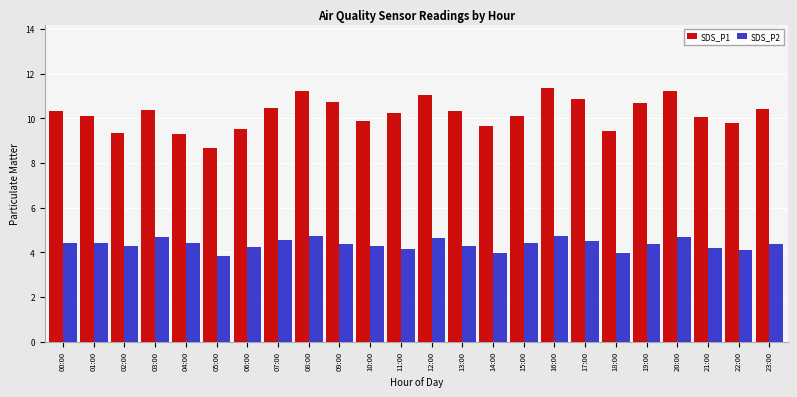

The SDS_P2 series shows 4.3 at 13:00. True or false?

True